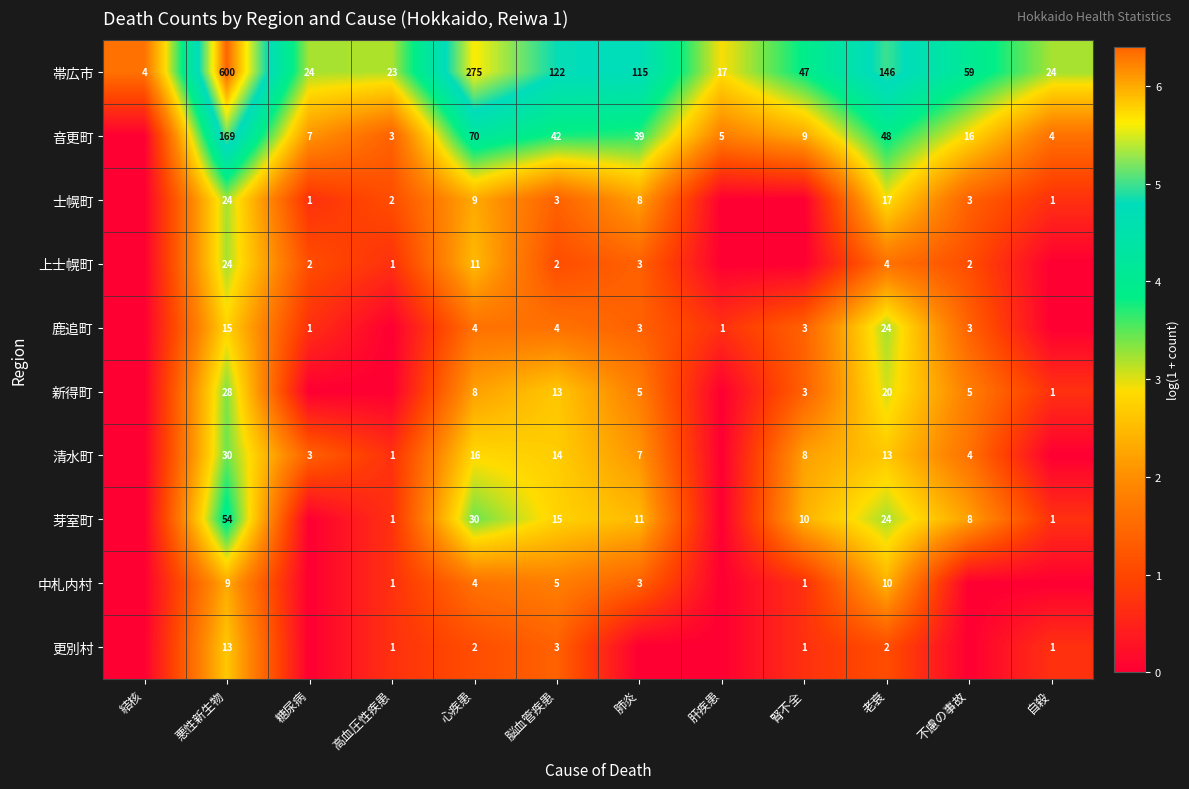

What is the difference between the highest and lowest values at 悪性新生物?

591